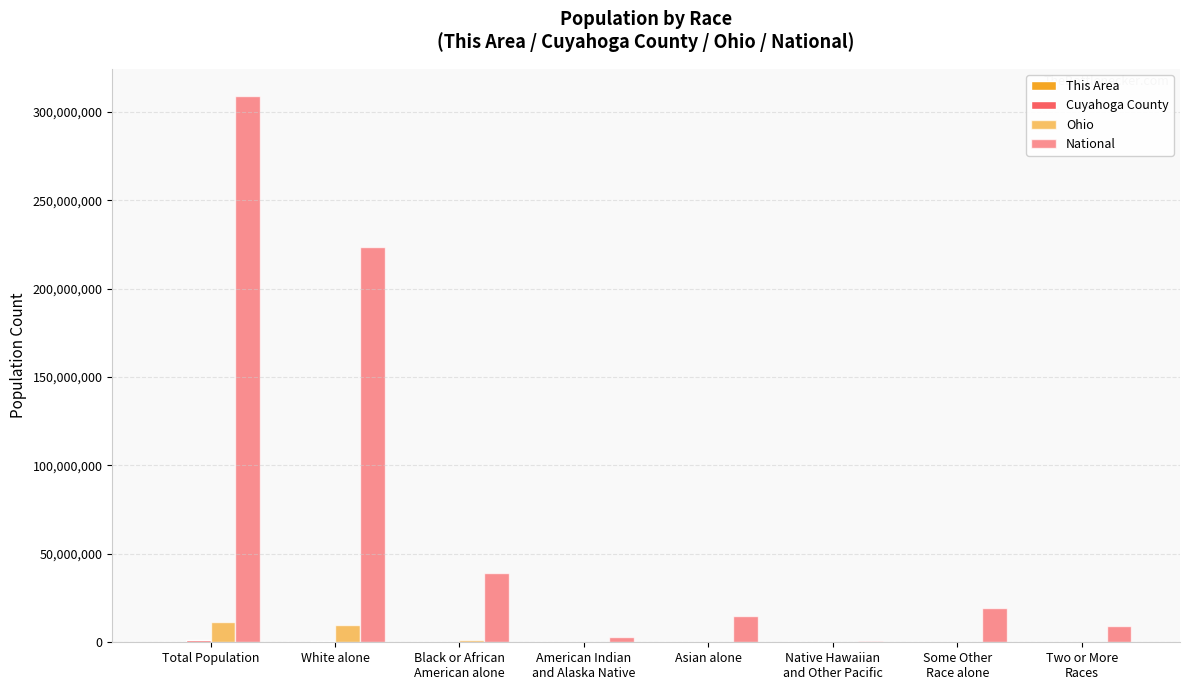

What is the difference between the second highest and minimum values in the Cuyahoga County series?

813818